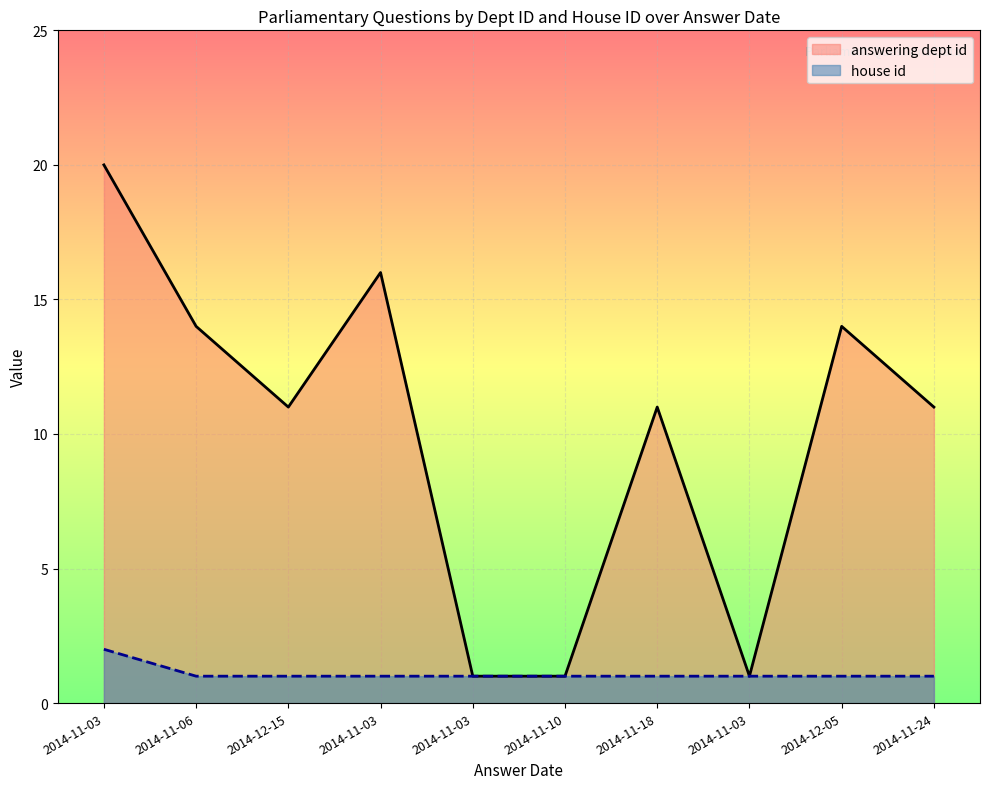

What are all the series names shown in the legend?

answering dept id, house id